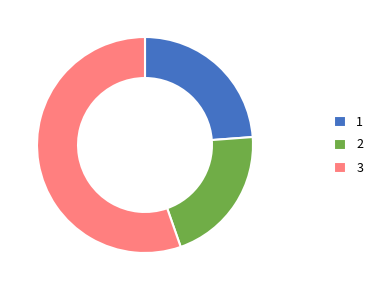

Is there a majority slice in this chart?

Yes